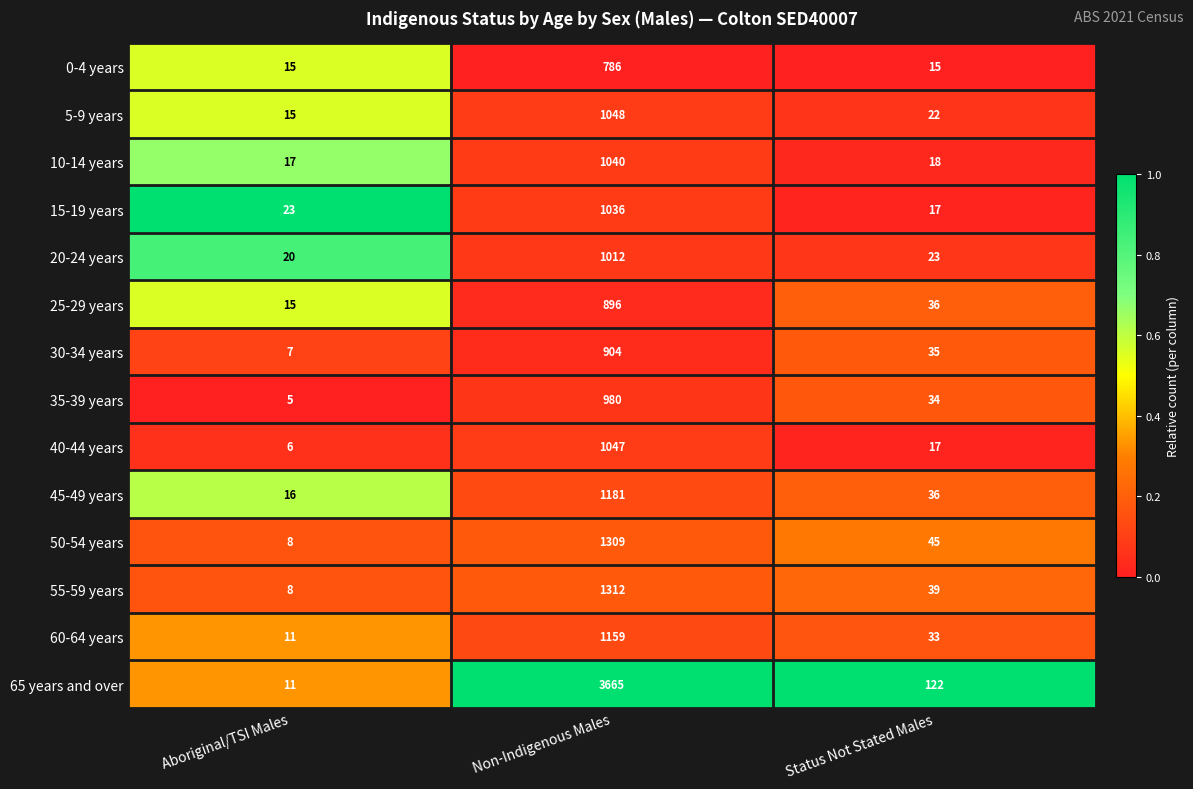

What is the spread (max minus min) of values at Aboriginal/TSI Males?

18